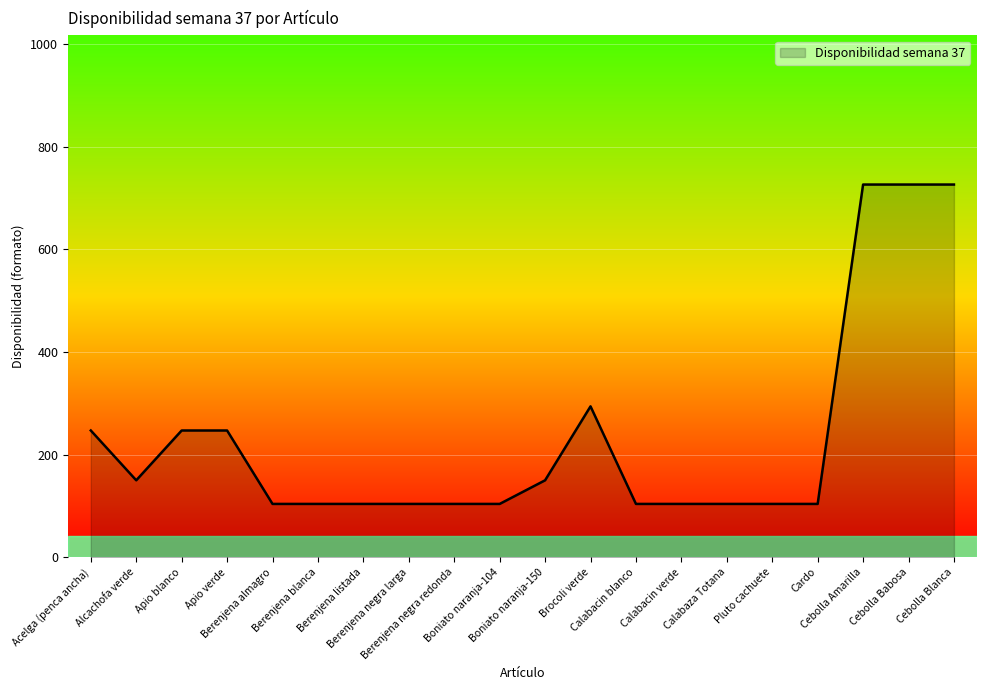

What is the maximum value shown in the chart?

726